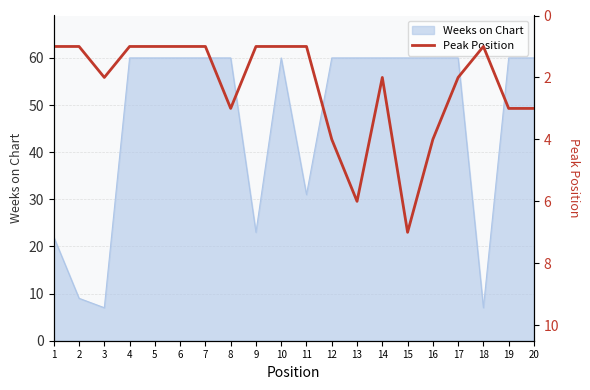

What is the value of the 14th point from the left?

2